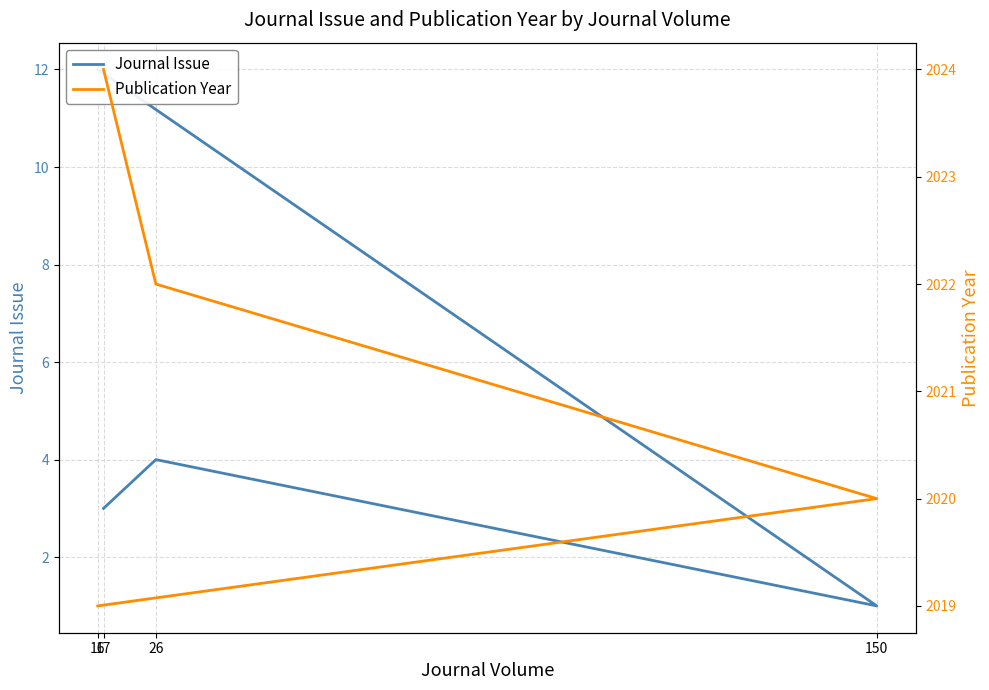

Reading left to right, extract all data points from this chart.

Journal Issue: 17=3	26=4	150=1	16=12
Publication Year: 17=2024	26=2022	150=2020	16=2019